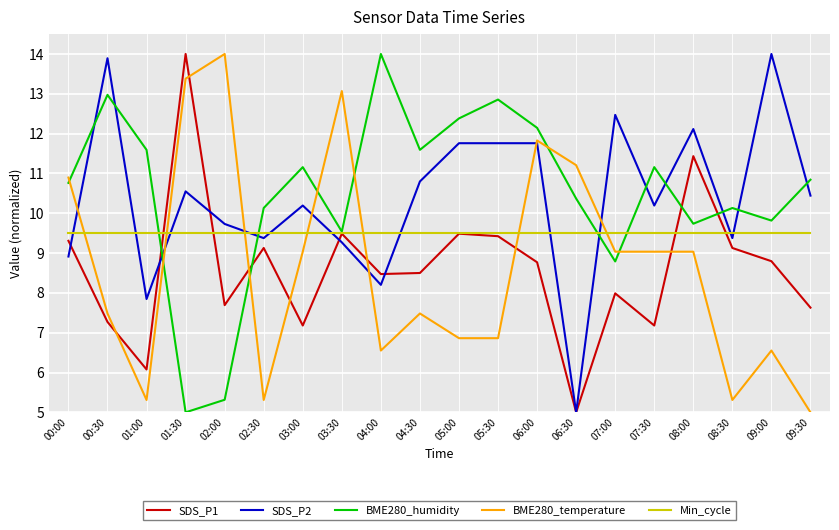

Reading left to right, transcribe all the data shown in this chart.

SDS_P1: 00:00=9.3	00:30=7.3	01:00=6.1	01:30=14.0	02:00=7.7	02:30=9.1	03:00=7.2	03:30=9.5	04:00=8.5	04:30=8.5	05:00=9.5	05:30=9.4	06:00=8.8	06:30=5.0	07:00=8.0	07:30=7.2	08:00=11.4	08:30=9.1	09:00=8.8	09:30=7.6
SDS_P2: 00:00=8.9	00:30=13.9	01:00=7.8	01:30=10.5	02:00=9.7	02:30=9.4	03:00=10.2	03:30=9.3	04:00=8.2	04:30=10.8	05:00=11.8	05:30=11.8	06:00=11.8	06:30=5.0	07:00=12.5	07:30=10.2	08:00=12.1	08:30=9.4	09:00=14.0	09:30=10.4
BME280_humidity: 00:00=10.8	00:30=13.0	01:00=11.6	01:30=5.0	02:00=5.3	02:30=10.1	03:00=11.2	03:30=9.5	04:00=14.0	04:30=11.6	05:00=12.4	05:30=12.9	06:00=12.1	06:30=10.4	07:00=8.8	07:30=11.2	08:00=9.7	08:30=10.1	09:00=9.8	09:30=10.8
BME280_temperature: 00:00=10.9	00:30=7.5	01:00=5.3	01:30=13.4	02:00=14.0	02:30=5.3	03:00=9.0	03:30=13.1	04:00=6.6	04:30=7.5	05:00=6.9	05:30=6.9	06:00=11.8	06:30=11.2	07:00=9.0	07:30=9.0	08:00=9.0	08:30=5.3	09:00=6.6	09:30=5.0
Min_cycle: 00:00=9.5	00:30=9.5	01:00=9.5	01:30=9.5	02:00=9.5	02:30=9.5	03:00=9.5	03:30=9.5	04:00=9.5	04:30=9.5	05:00=9.5	05:30=9.5	06:00=9.5	06:30=9.5	07:00=9.5	07:30=9.5	08:00=9.5	08:30=9.5	09:00=9.5	09:30=9.5